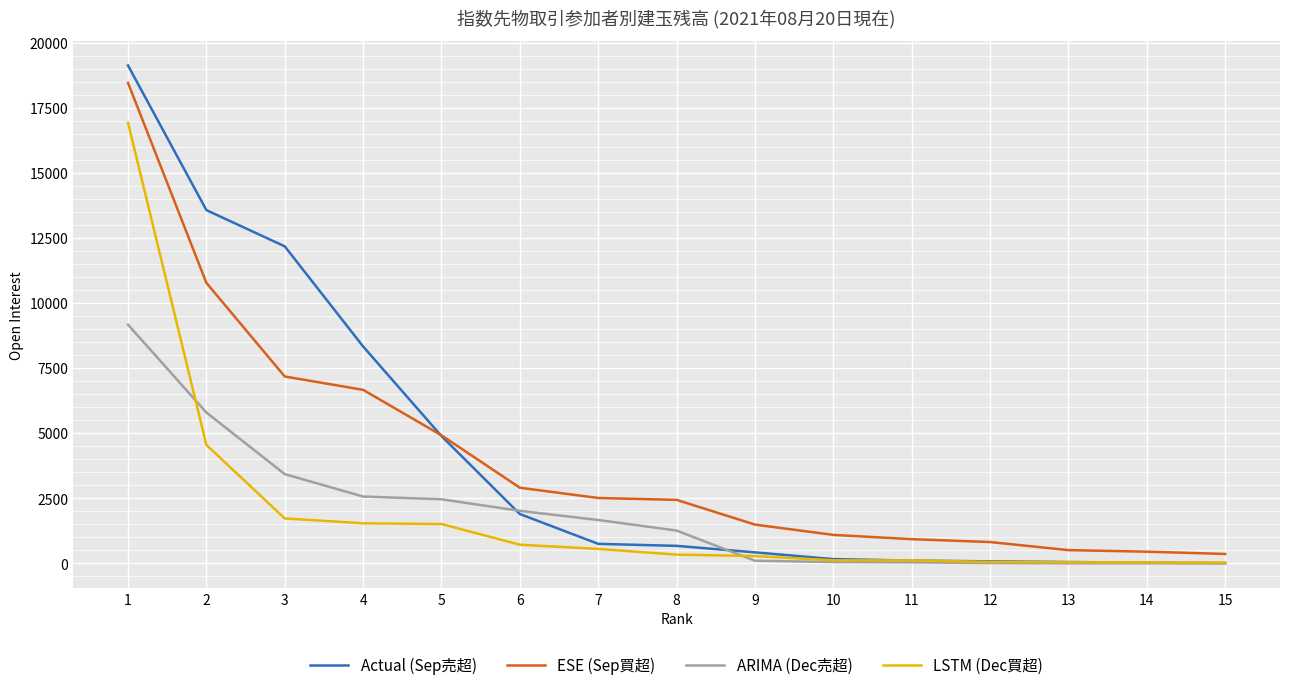

What is the highest value of the Actual (Sep売超) series?

19125